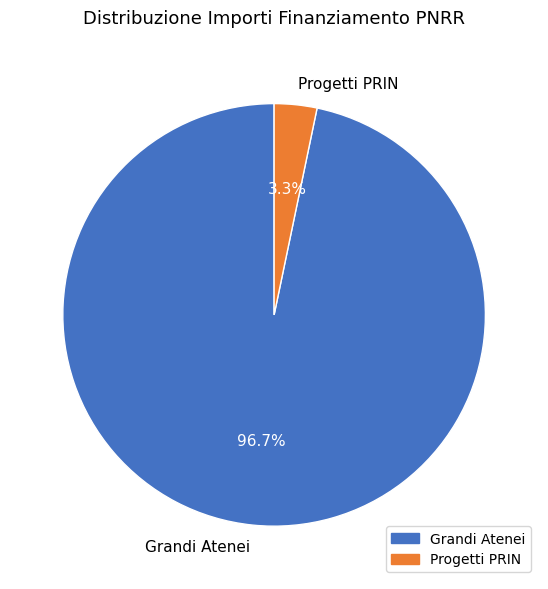

How many segments does this pie chart have?

2